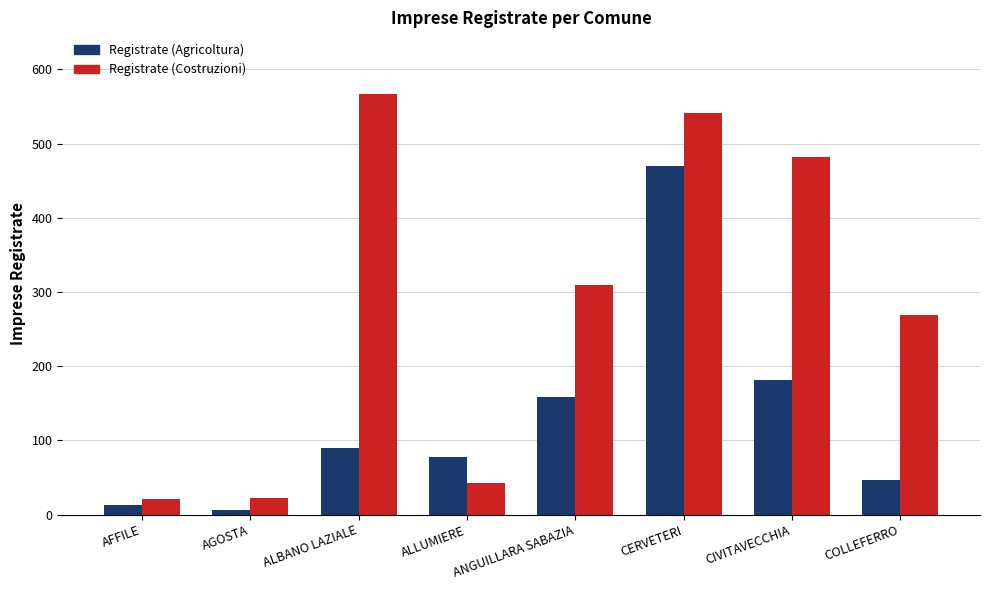

Rank the series by their maximum value, from lowest to highest.

Registrate (Agricoltura), Registrate (Costruzioni)